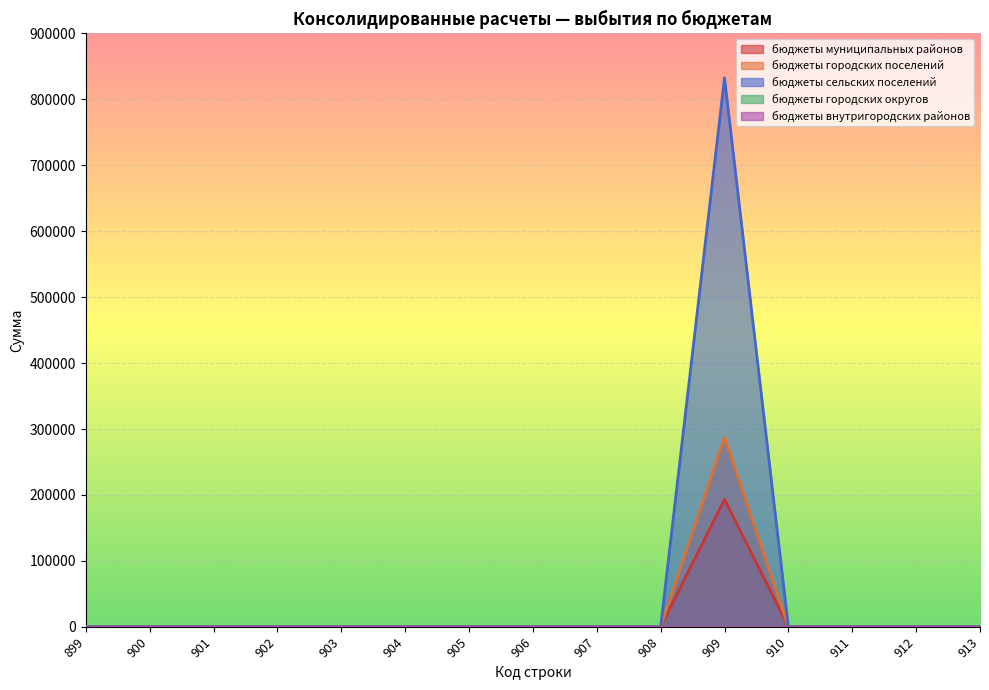

How many lines are shown in the chart?

5